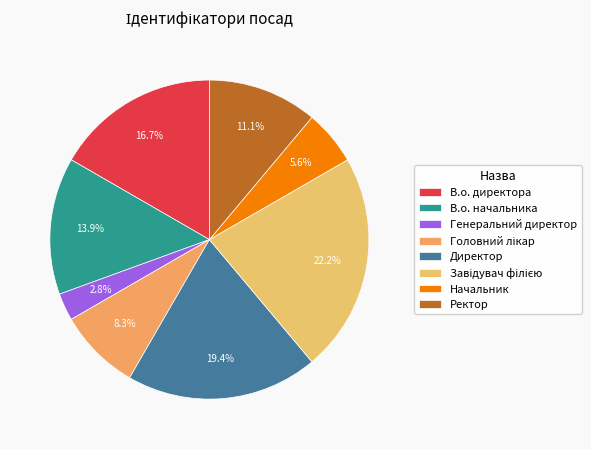

To the nearest percent, what is the combined percentage of В.о. начальника and Завідувач філією?

36%